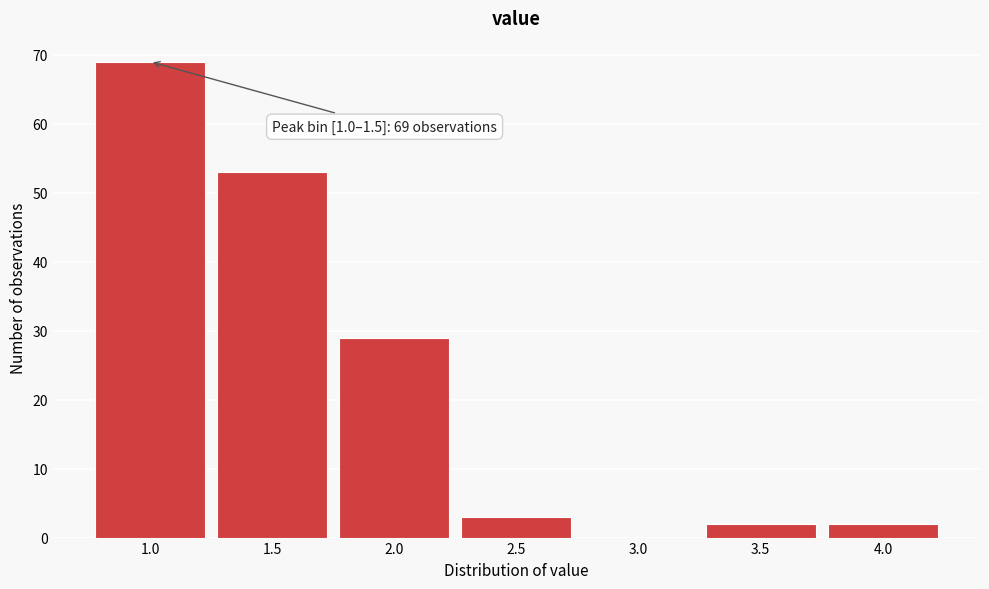

Reading left to right, what are all the values shown in this chart?

1.0=69	1.5=53	2.0=29	2.5=3	3.0=0	3.5=2	4.0=2